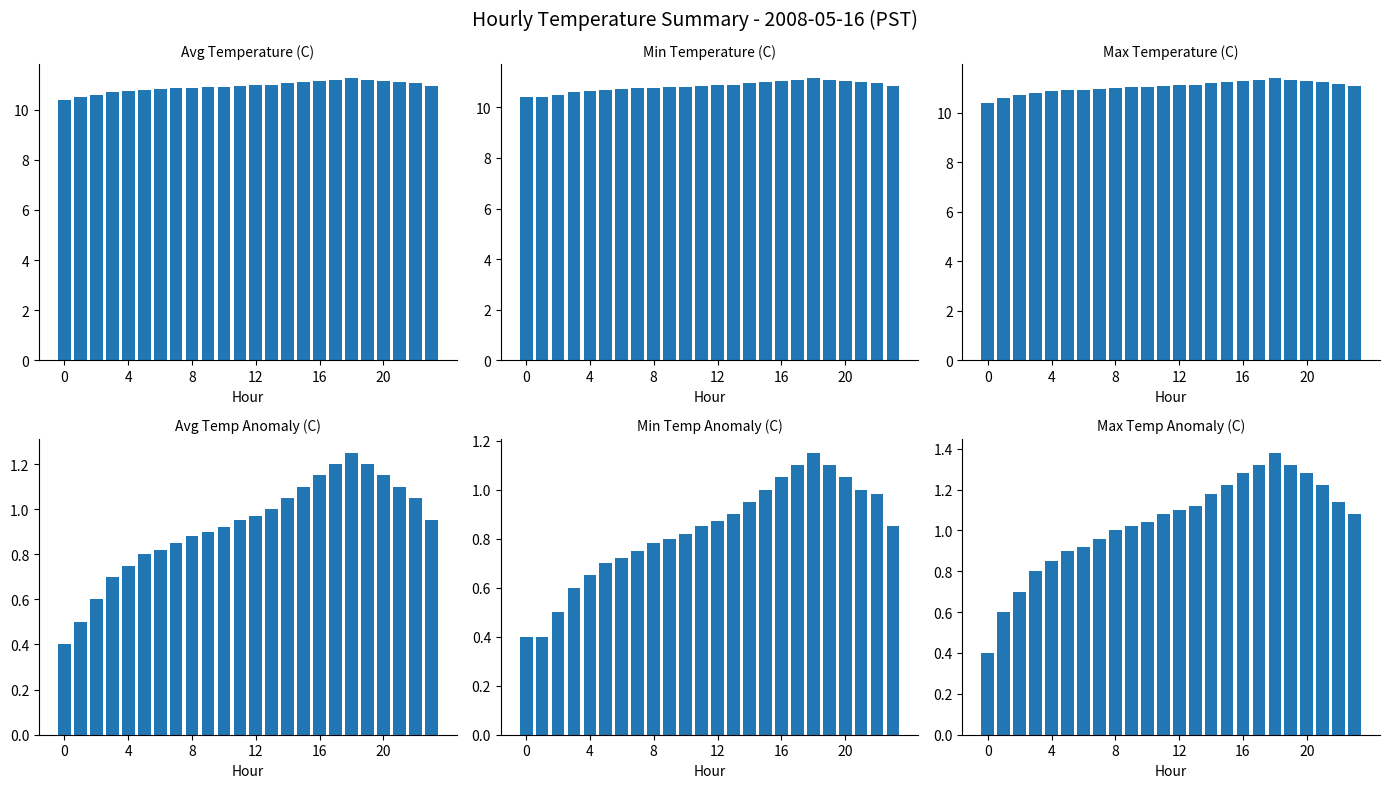

What is the difference between the Max Temperature values at 12 and 16?

0.2